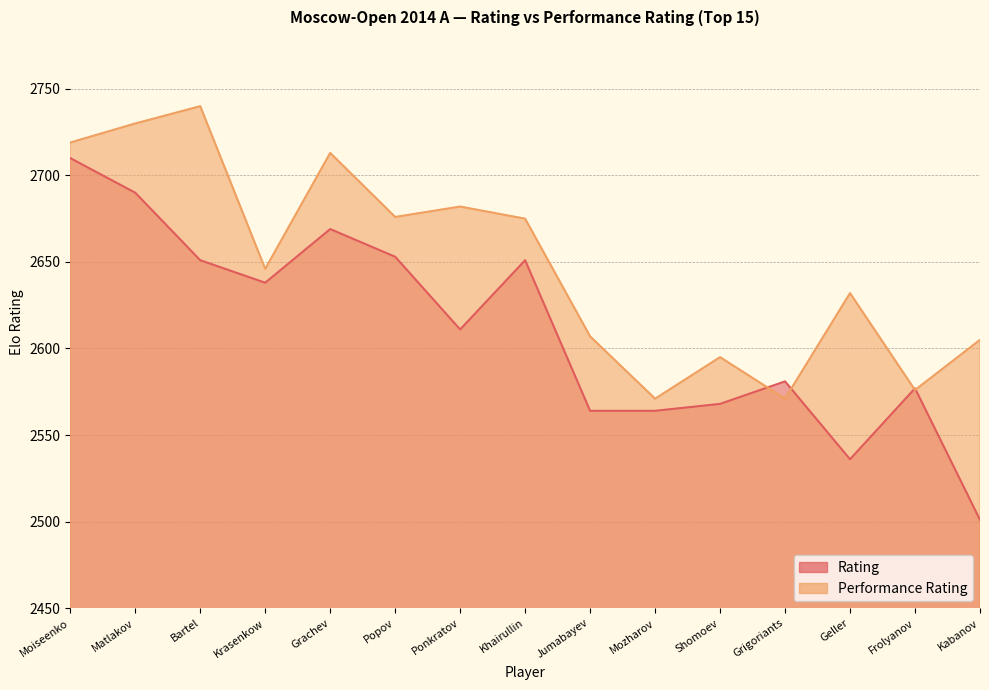

The value of Performance Rating at Jumabayev is 4327. True or false?

False